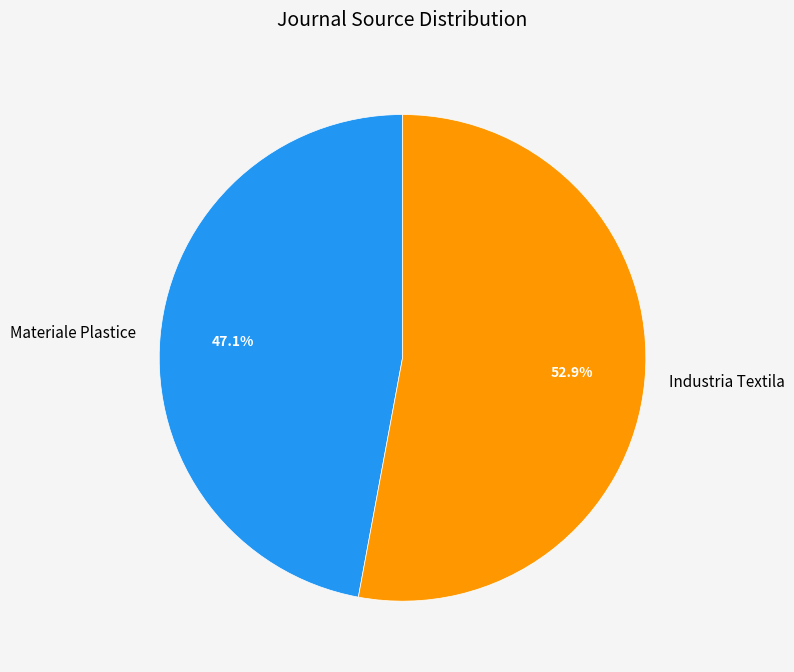

The Industria Textila slice represents 53% of the pie. True or false?

True